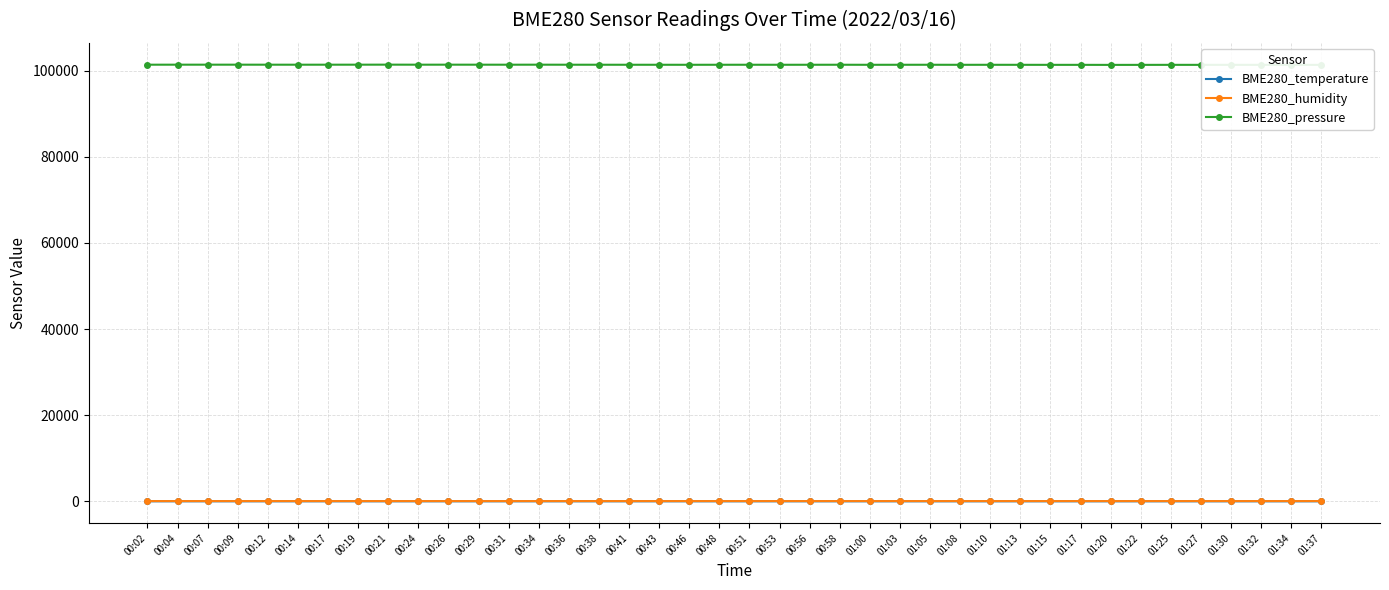

True or false: BME280_pressure and BME280_temperature intersect in this chart.

False